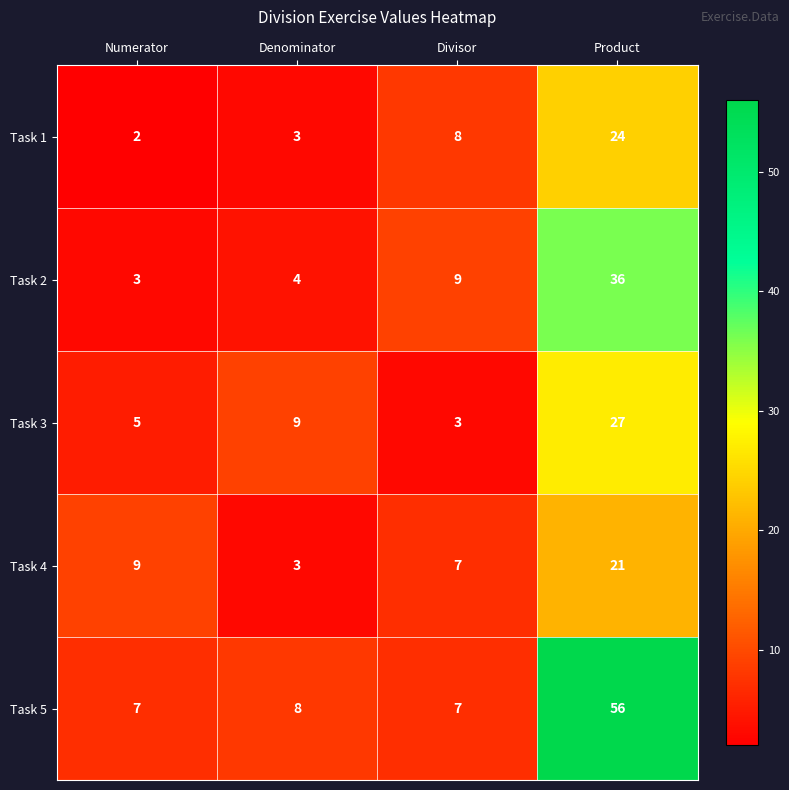

What is the total value across all series at Numerator?

26